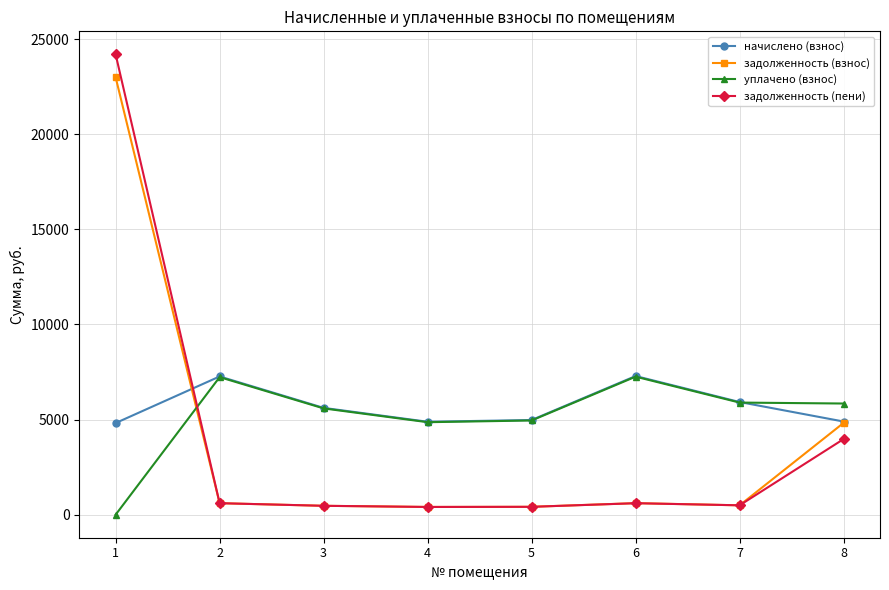

What is the highest value of the начислено (взнос) series?

7288.3